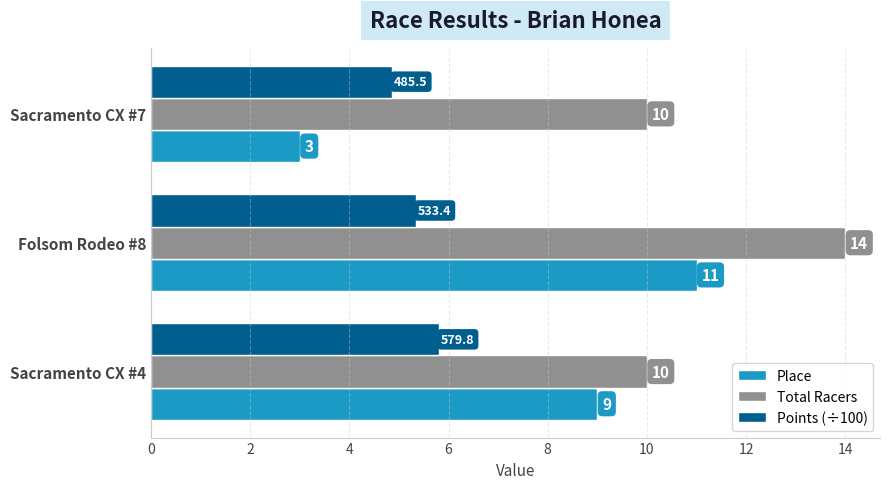

What is the sum of all Points (÷100) values?

16.0